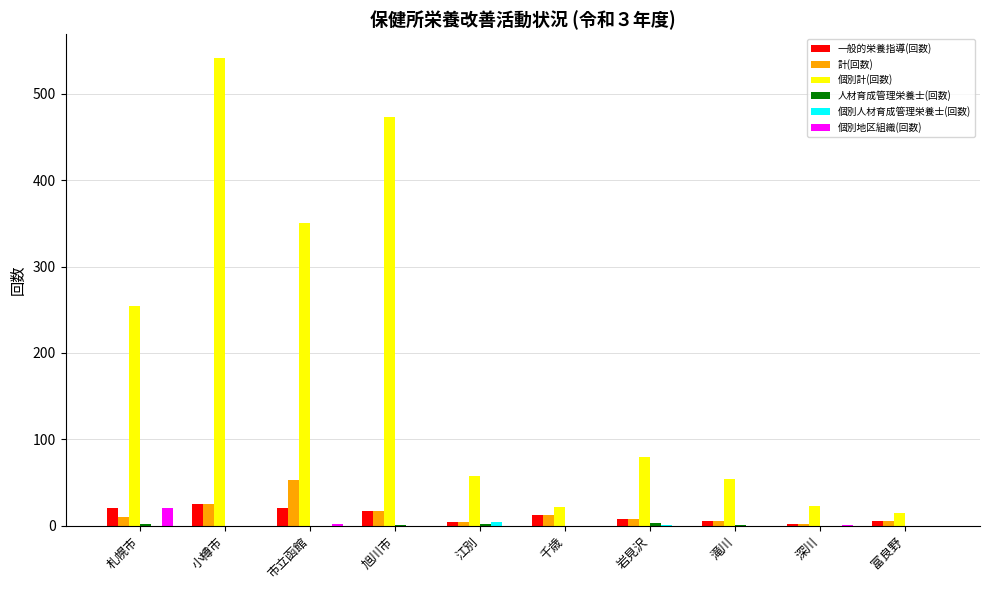

Which series has the largest total across all categories?

個別計(回数)